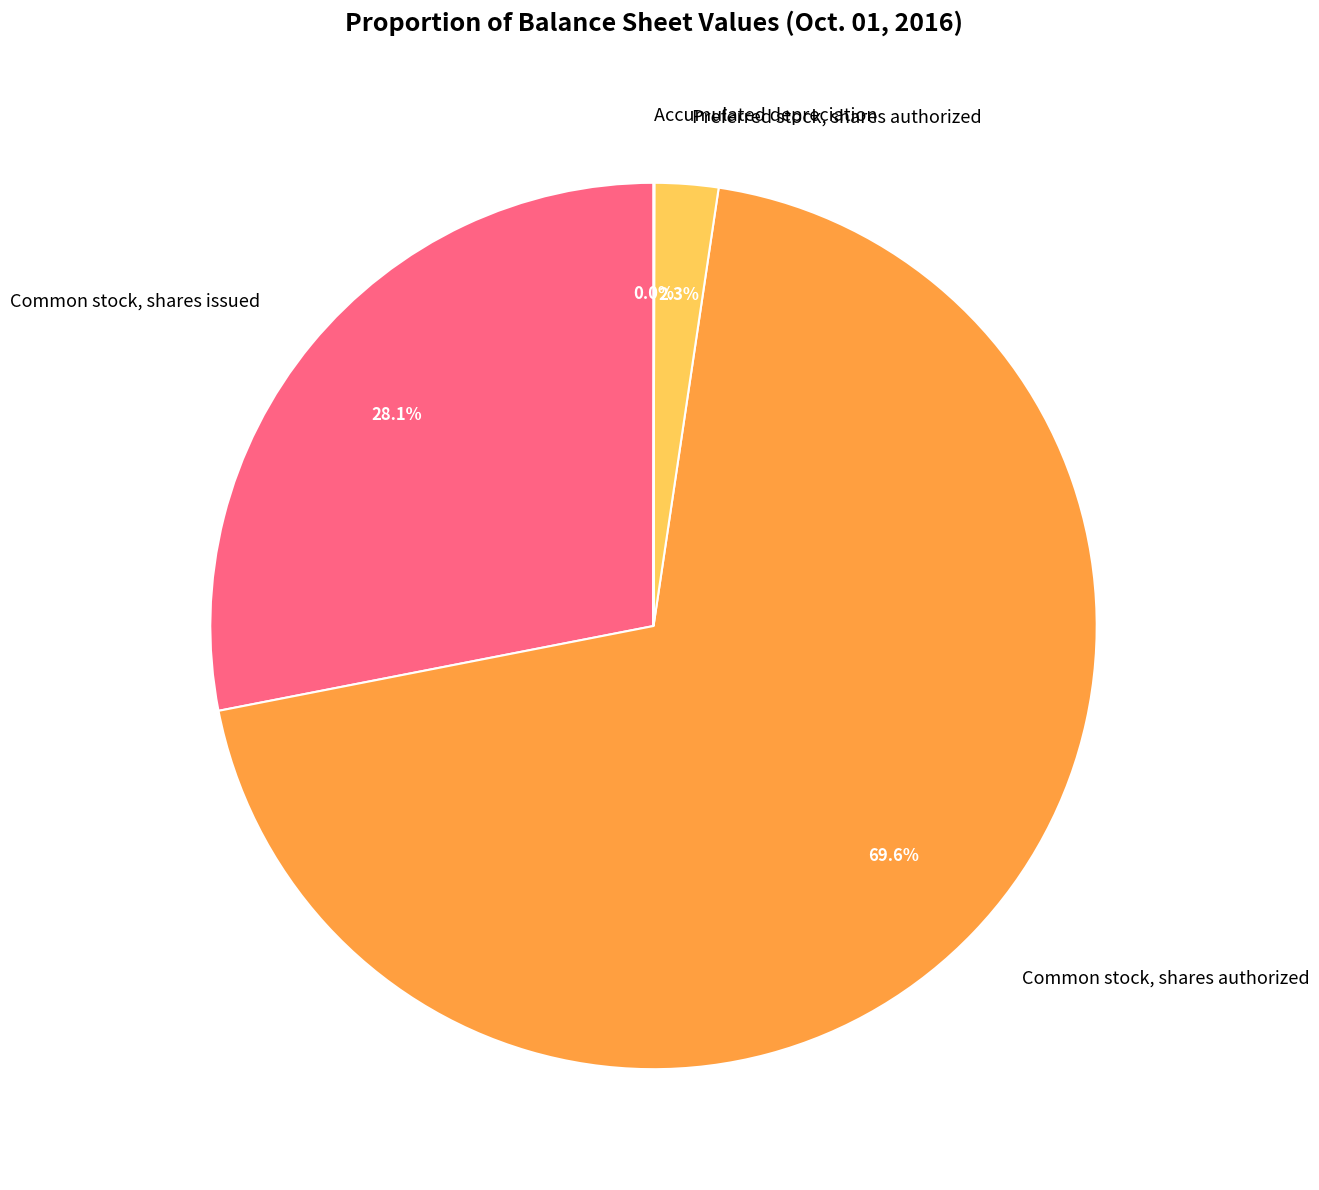

To the nearest percent, what is the average slice percentage?

25%